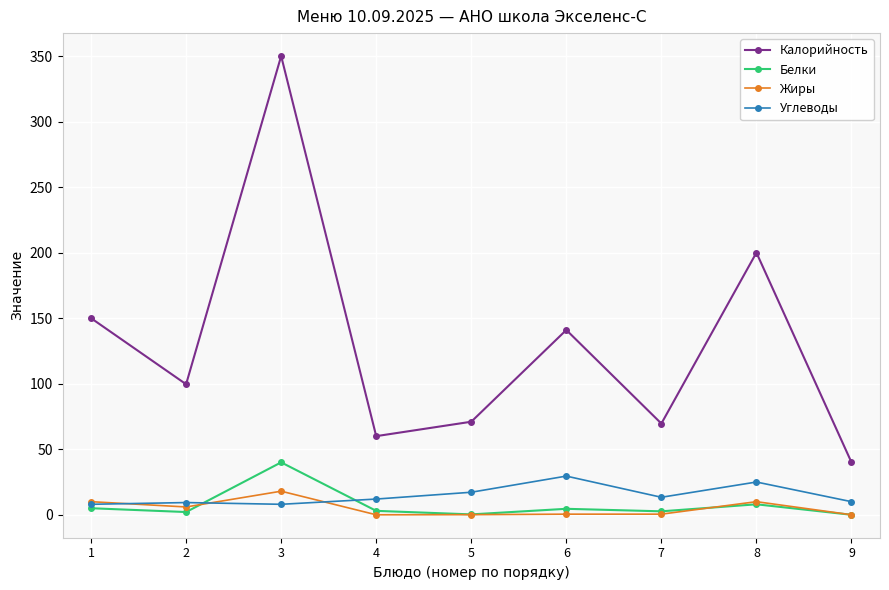

The Углеводы series shows 29.5 at 6. True or false?

True